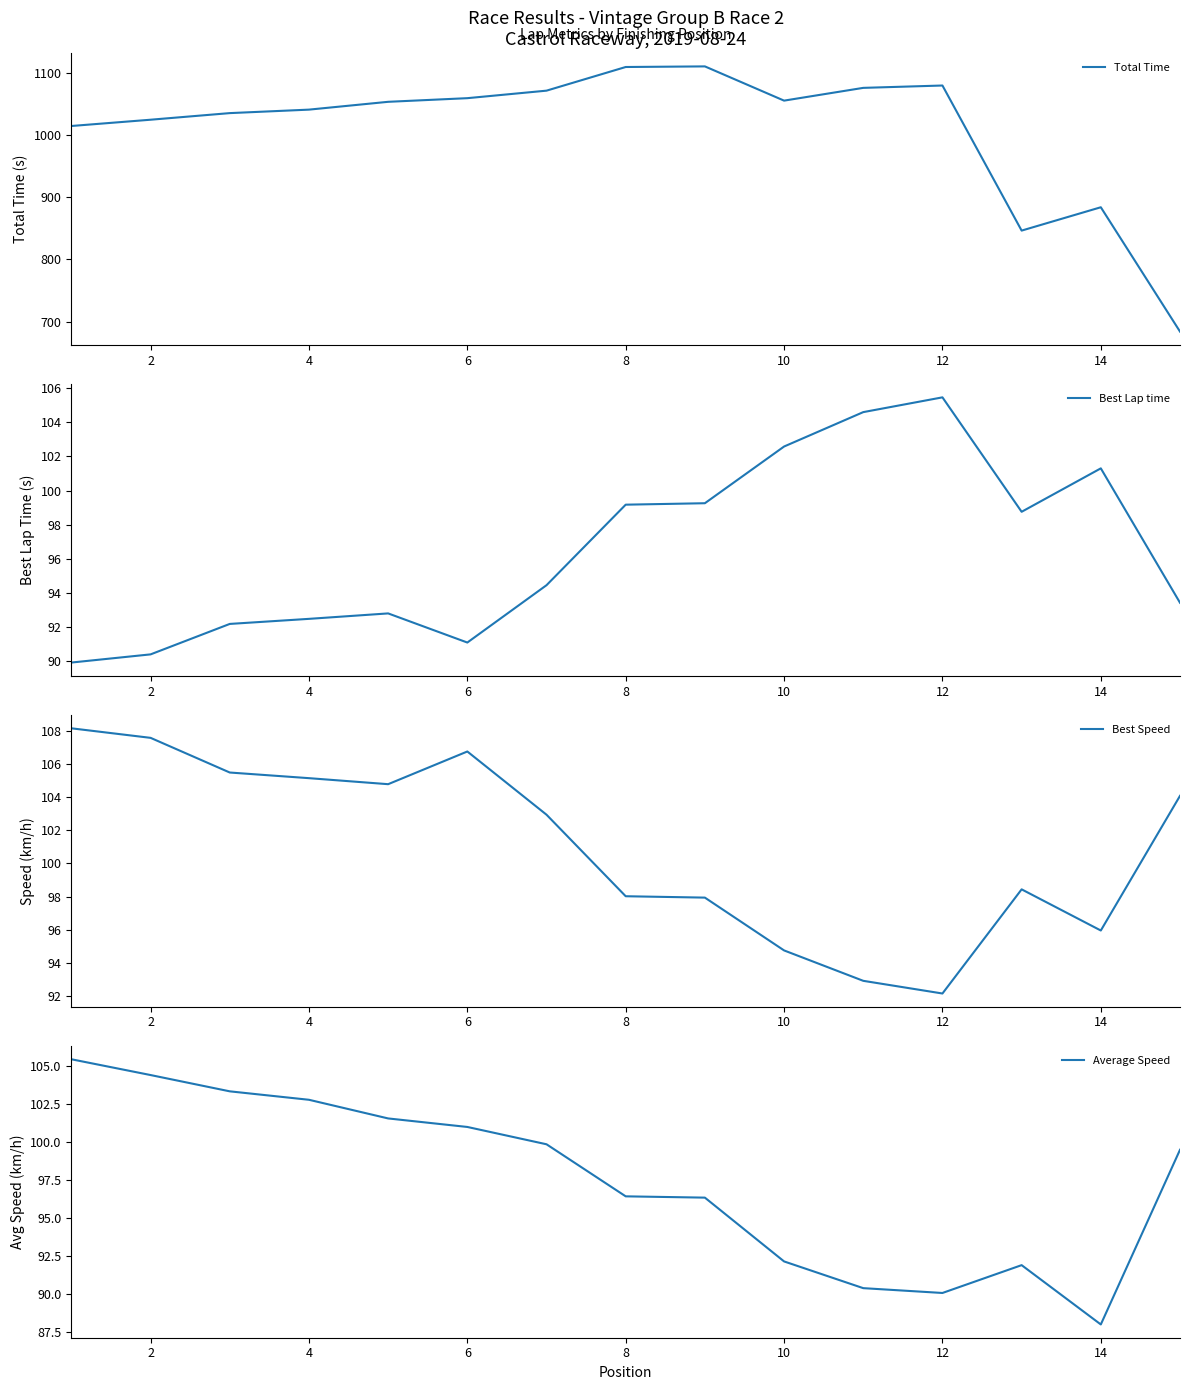

At which label is Total Time closest to 896?

14